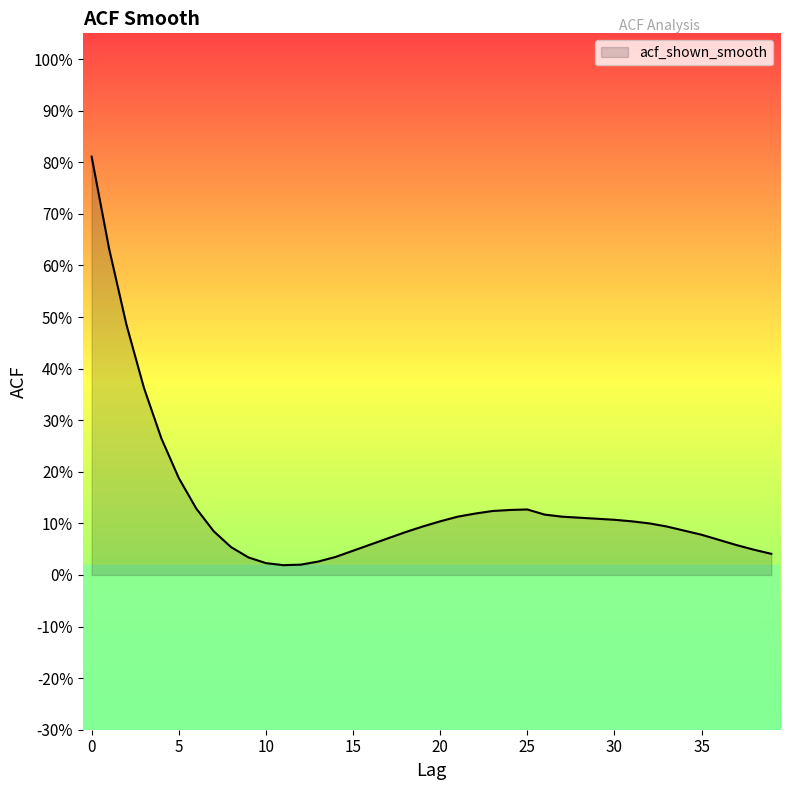

How many interior local peaks (higher than both neighbors) does the data have?

1